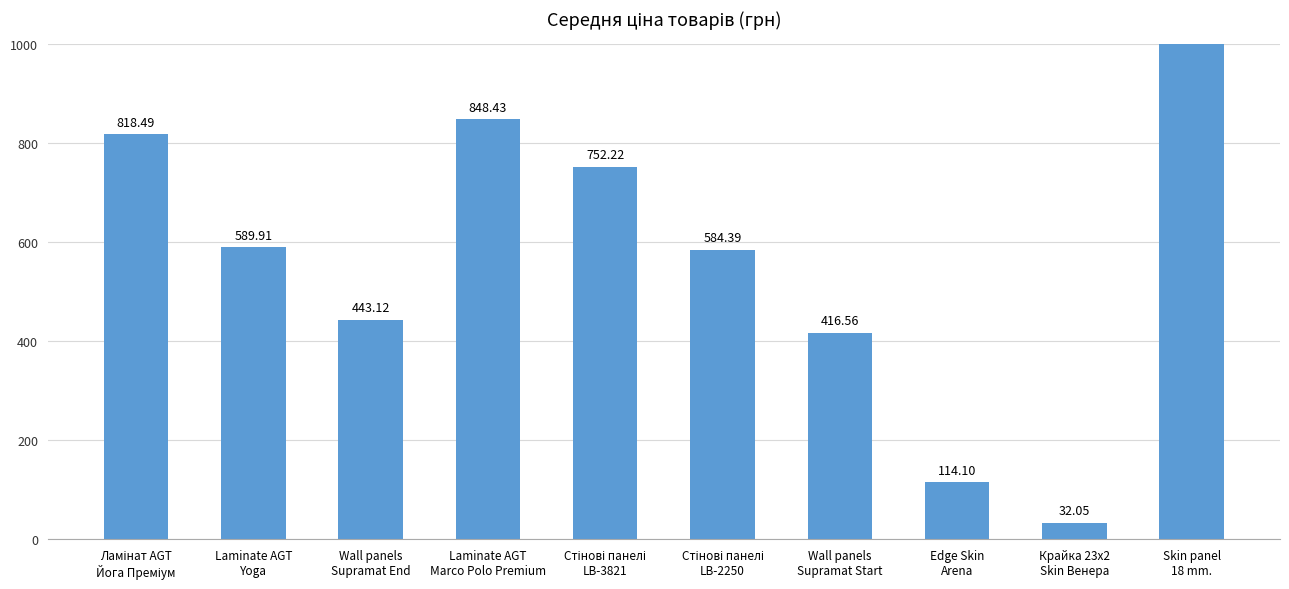

Rank the categories by value from highest to lowest.

Skin panel
18 mm., Laminate AGT
Marco Polo Premium, Ламінат AGT
Йога Преміум, Стінові панелі
LB-3821, Laminate AGT
Yoga, Стінові панелі
LB-2250, Wall panels
Supramat End, Wall panels
Supramat Start, Edge Skin
Arena, Крайка 23x2
Skin Венера